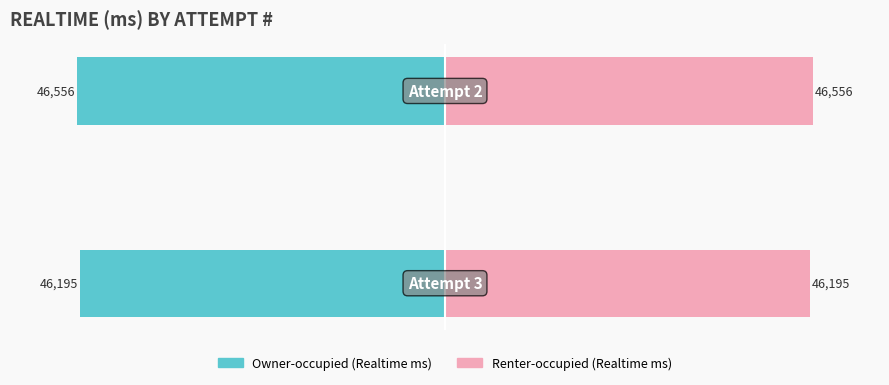

What is the maximum value for Attempt # (Realtime alt)?

46556